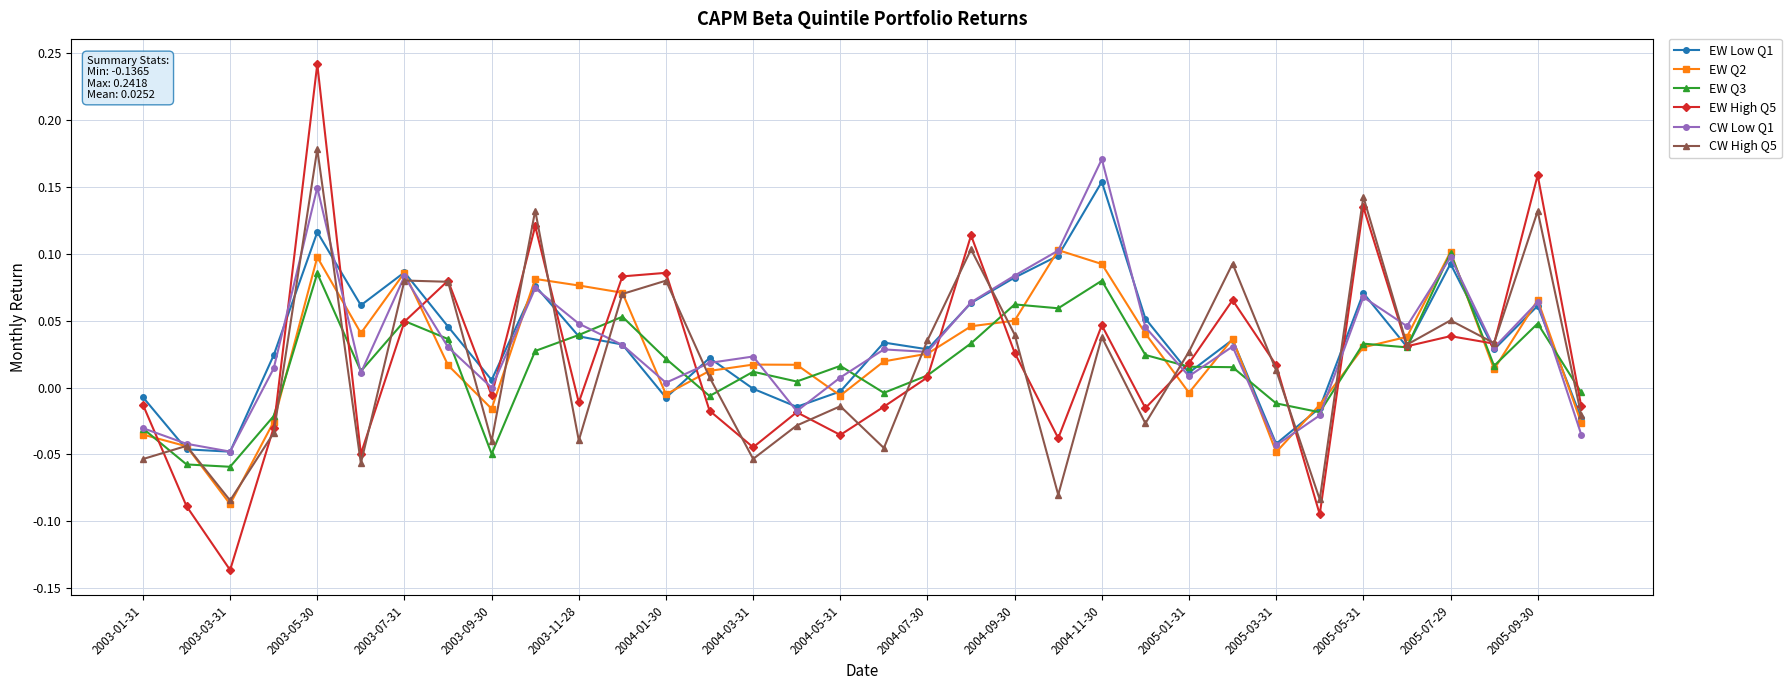

True or false: EW Low Q1 has more than 0 points higher than both neighbors.

True